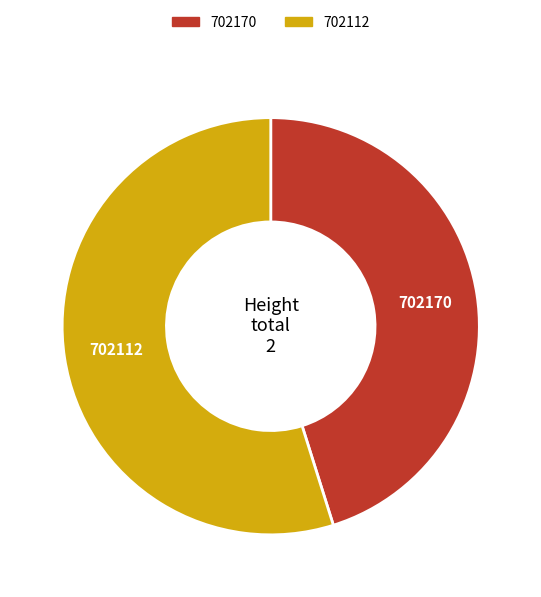

Is 702112 the majority of the pie?

Yes